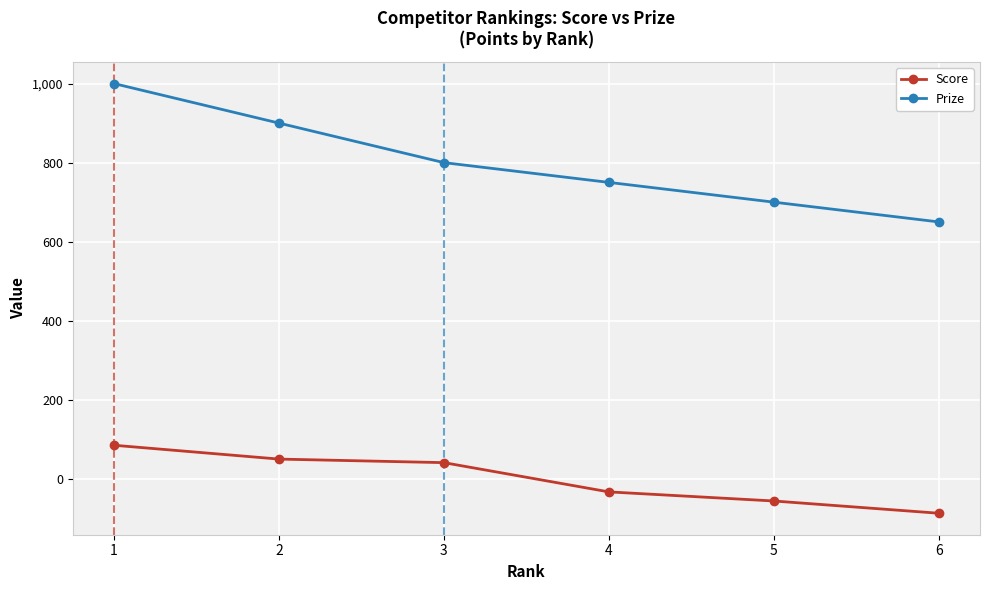

What is the total value across all series at 2?

950